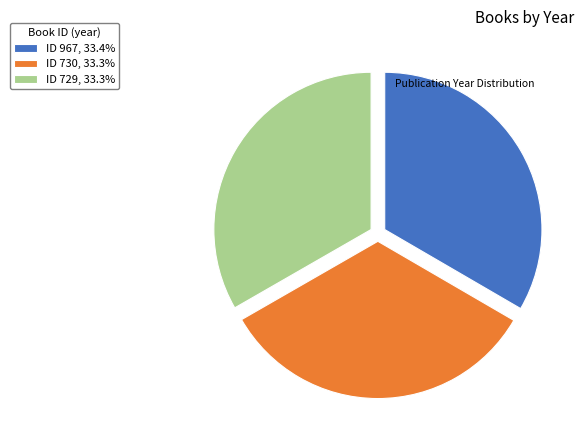

Approximately how many times larger is the value at ID 730, 33.3% compared to ID 967, 33.4%?

1.0